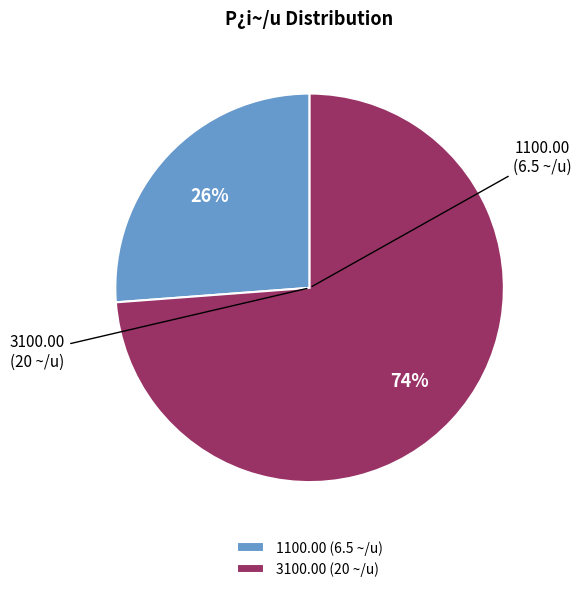

To the nearest percent, what is the average slice percentage?

50%